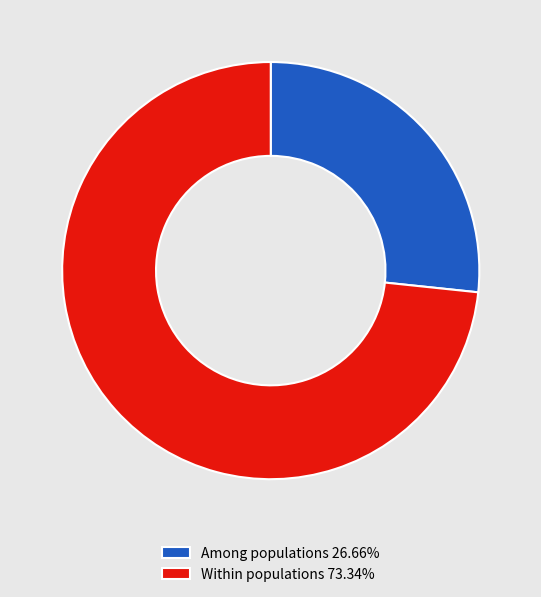

What is the ratio of the value at Among populations 26.66% to the value at Within populations 73.34%?

0.4